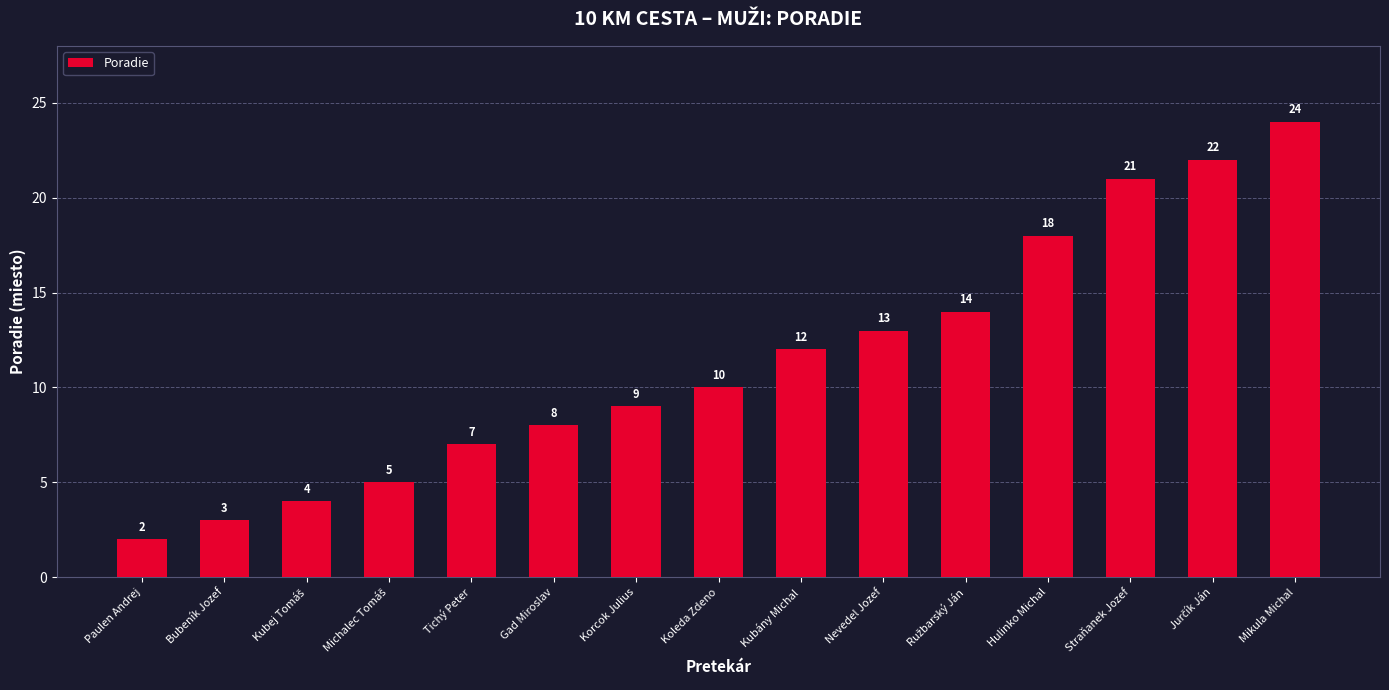

Reading left to right, extract all data points from this chart.

2	3	4	5	7	8	9	10	12	13	14	18	21	22	24